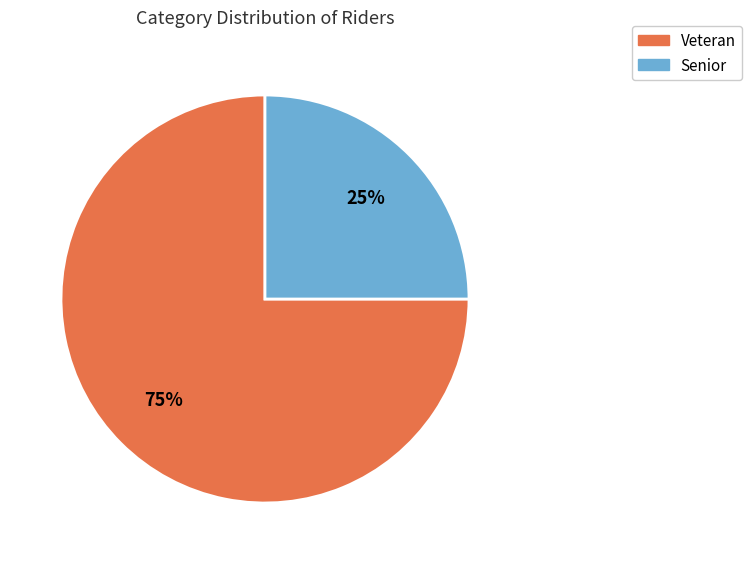

To the nearest percent, what portion does Senior represent?

25%